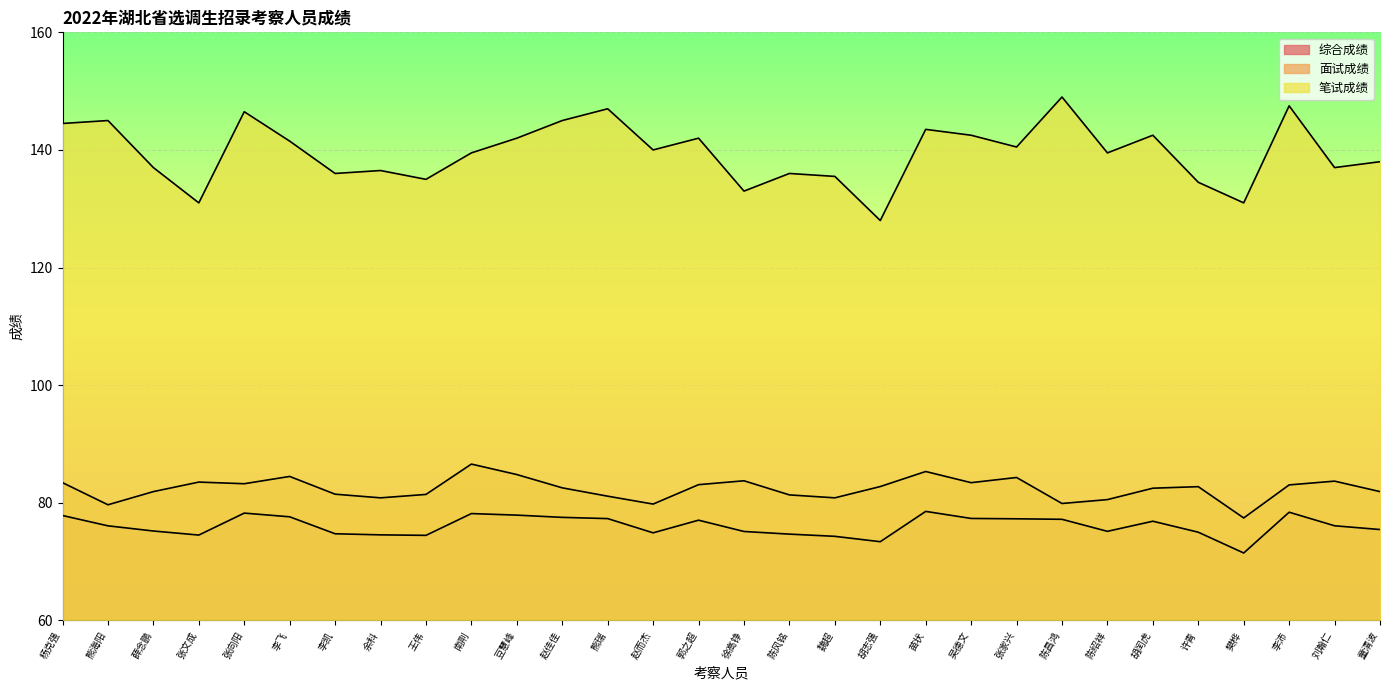

What is the difference between the maximum and second lowest values in the 面试成绩 series?

6.9